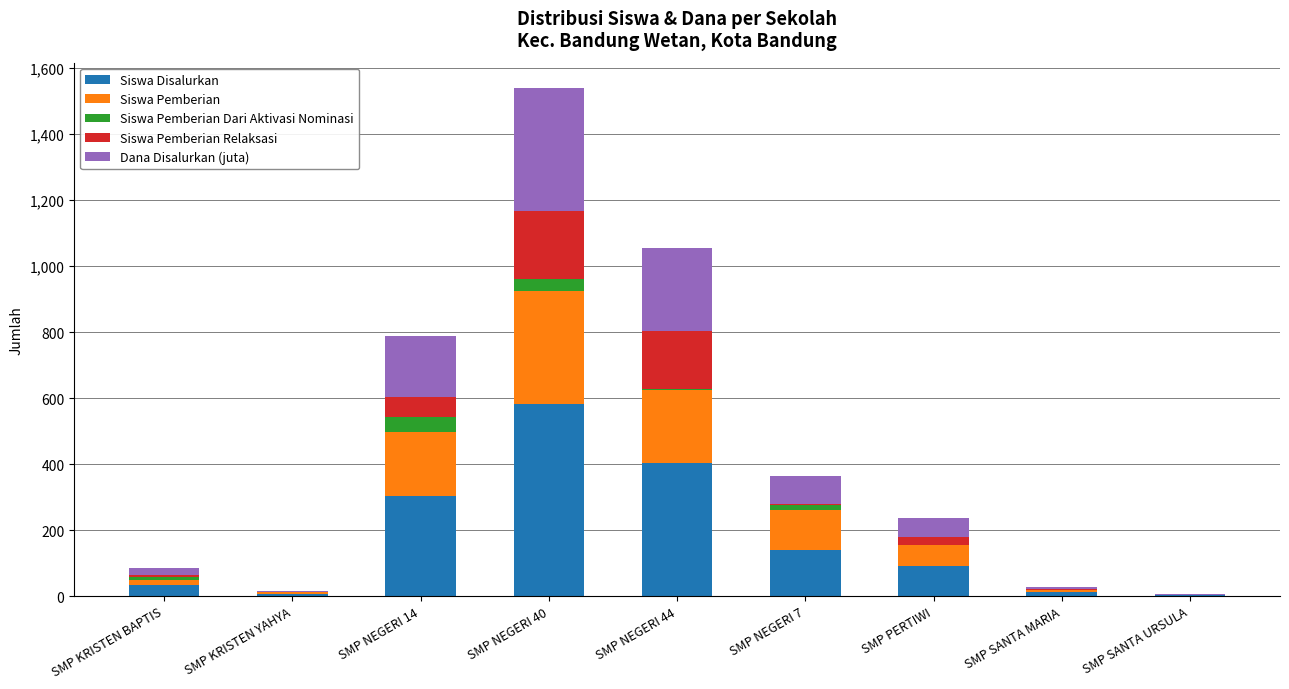

What is the total value across all series at SMP NEGERI 40?

1539.5